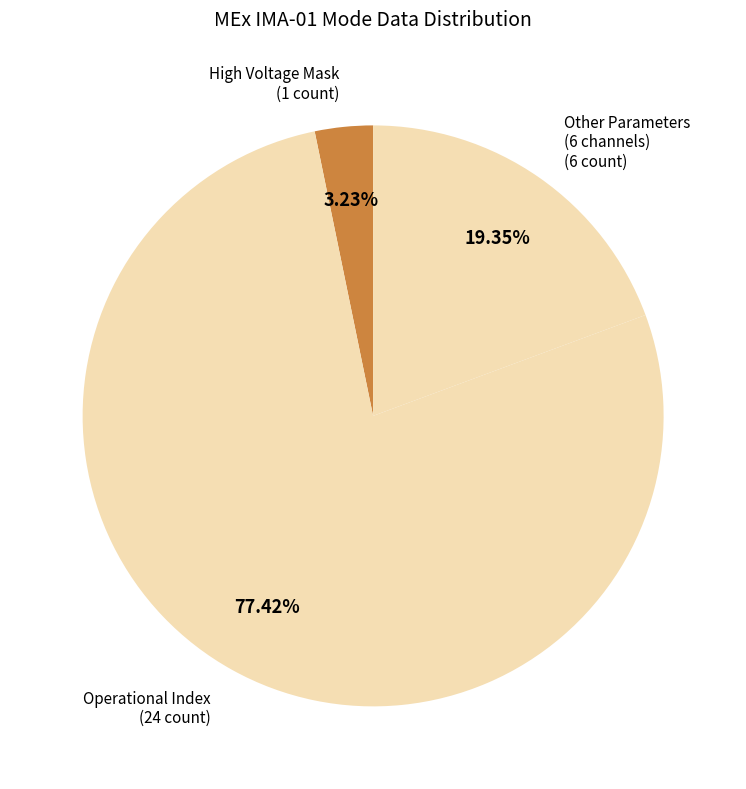

Which slice is the smallest?

High Voltage Mask